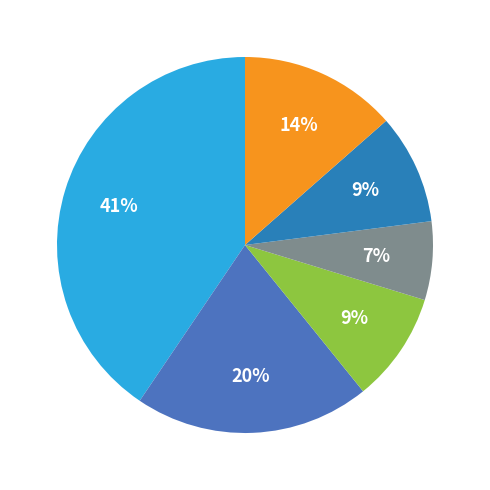

Count the number of slices in the pie.

6